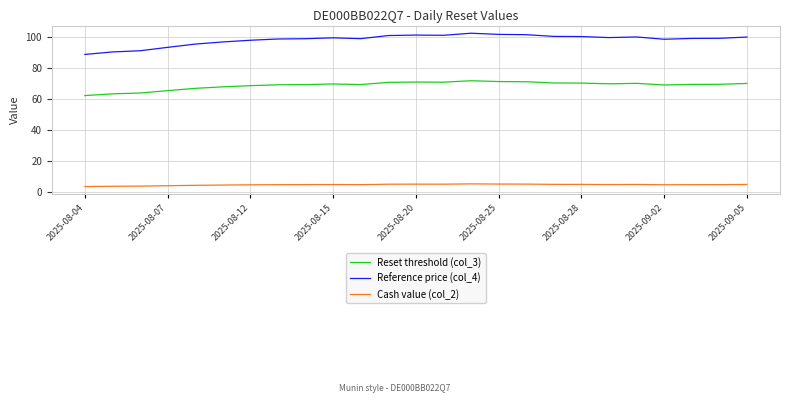

Which series has the largest total across all categories?

Reference price (col_4)